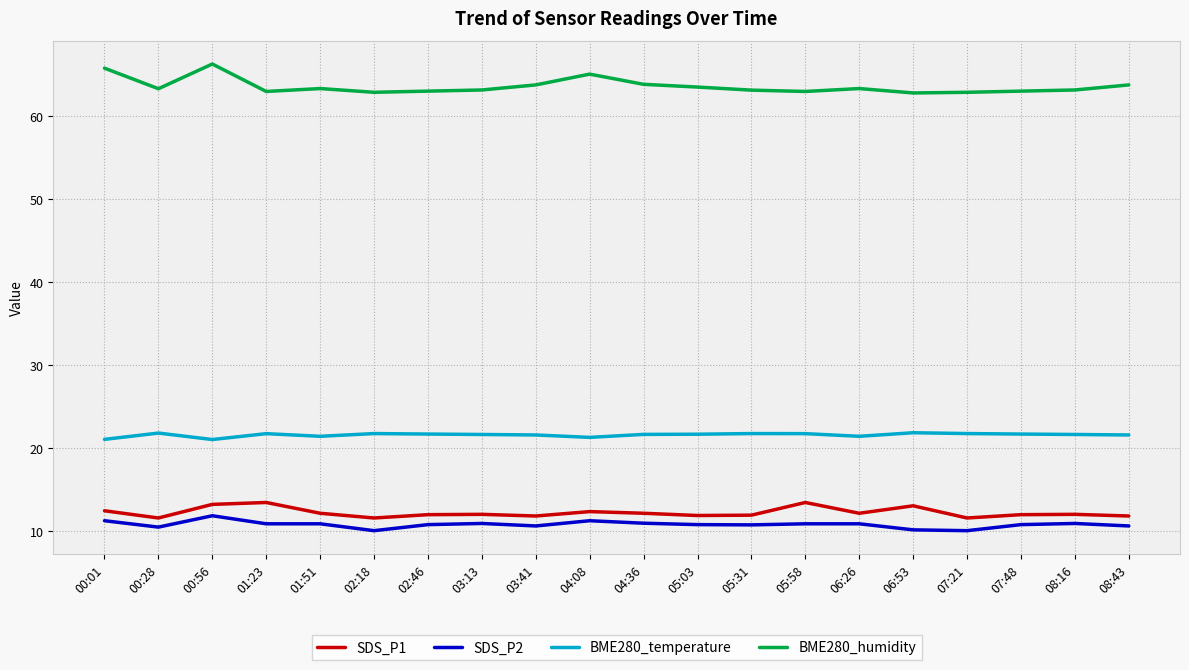

The BME280_temperature series shows 21.8 at 06:53. True or false?

True